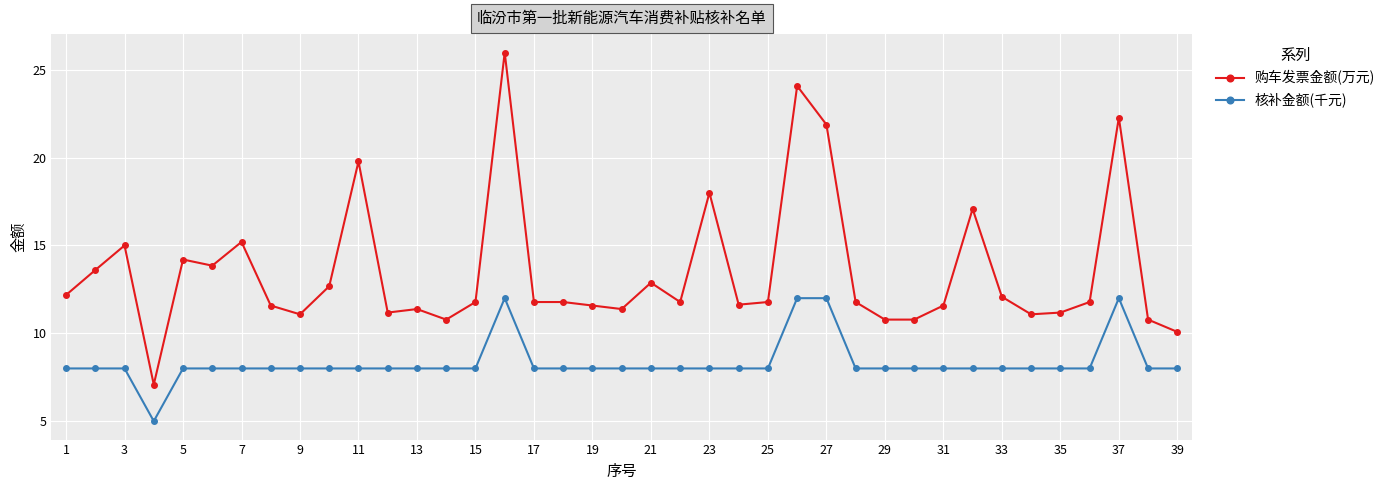

Which series has the largest range (max minus min)?

购车发票金额(万元)